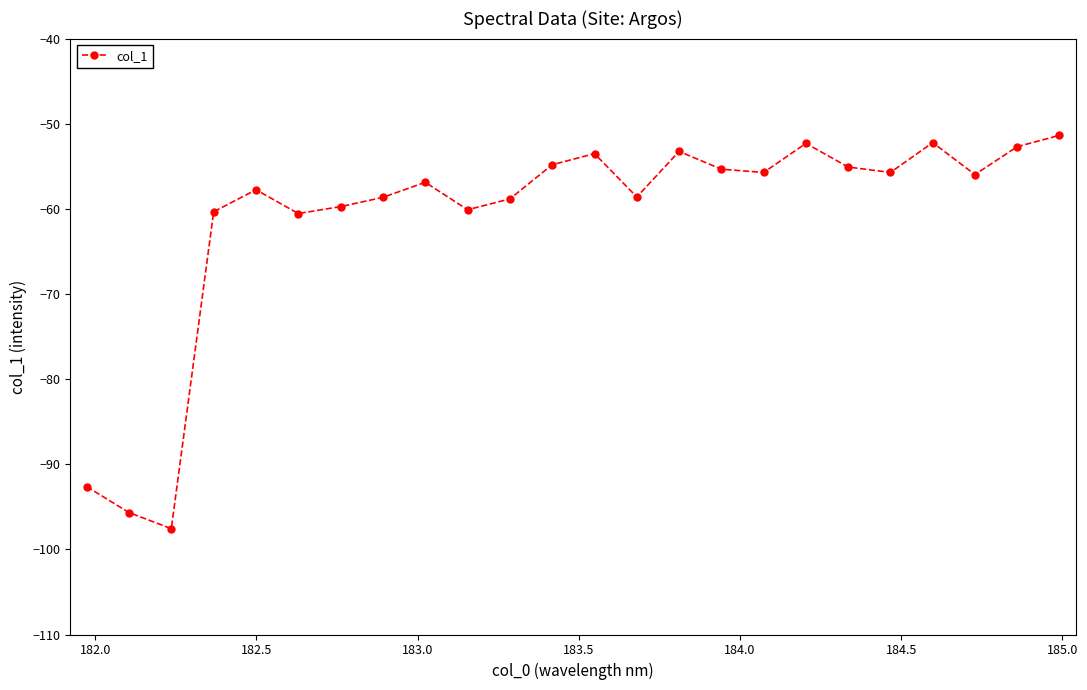

What is the difference between the maximum and minimum values?

46.2